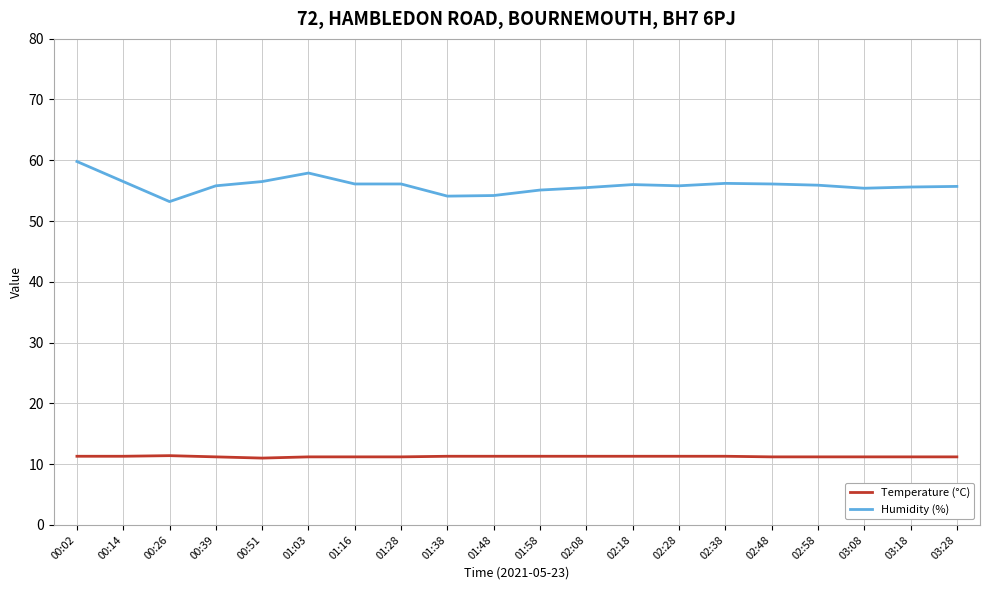

Is the value of Humidity (%) at 00:26 greater than the value of Temperature (°C) at 02:48?

Yes